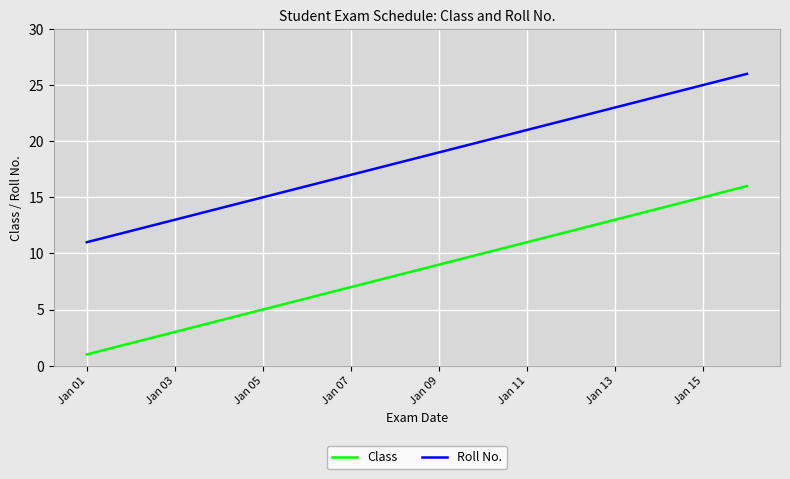

True or false: Class and Roll No. intersect in this chart.

False